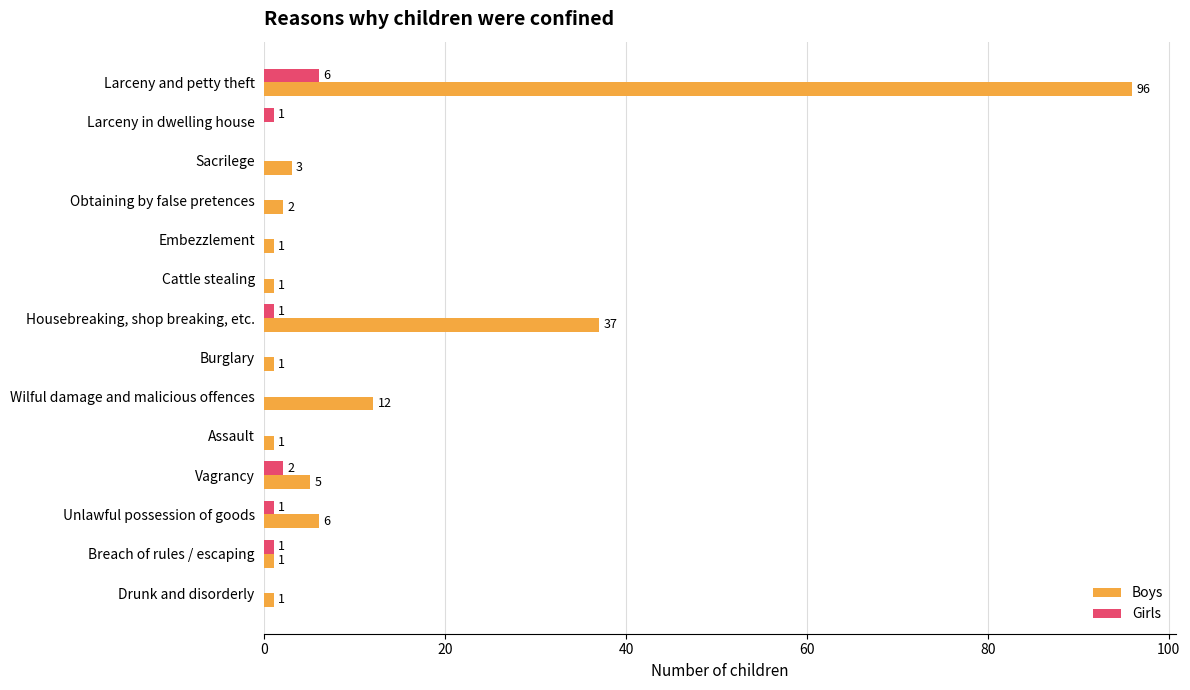

Which series has the largest total across all categories?

Boys